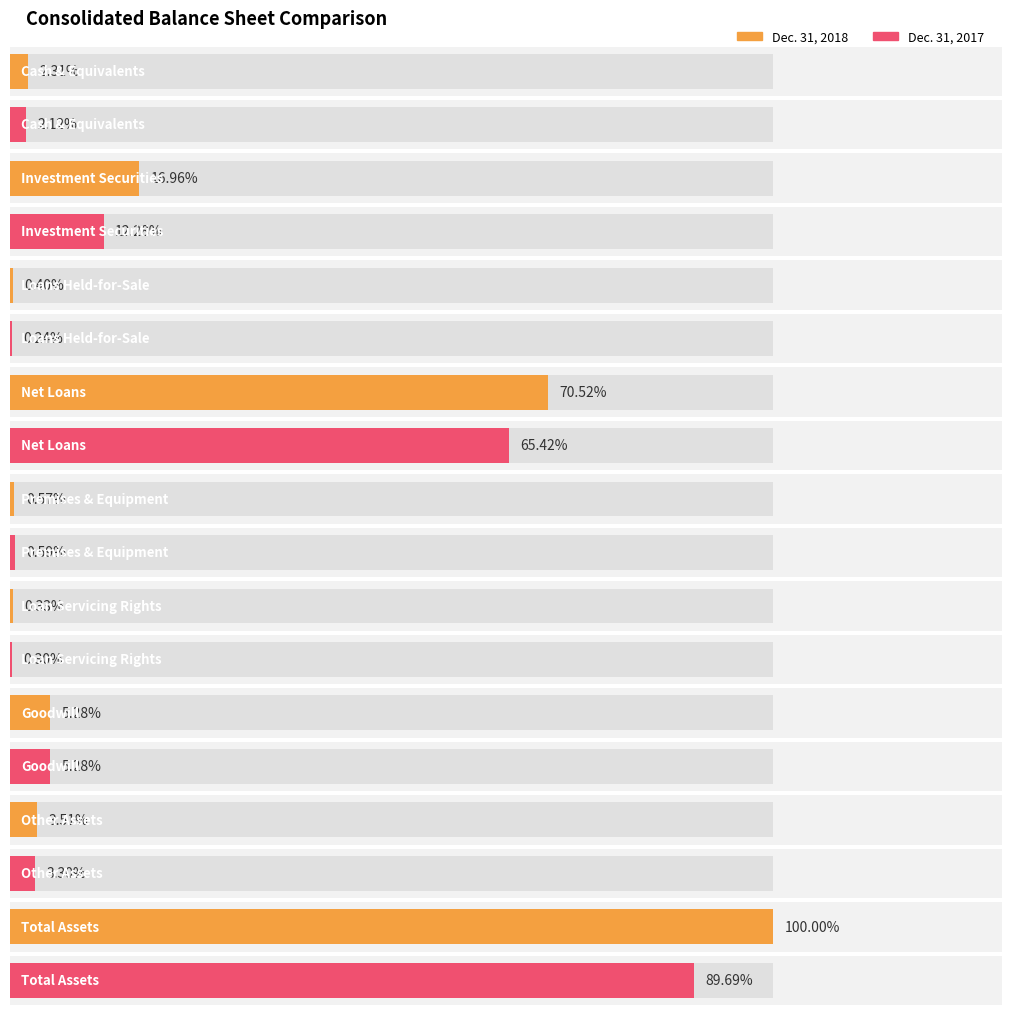

How many groups of bars are there?

9